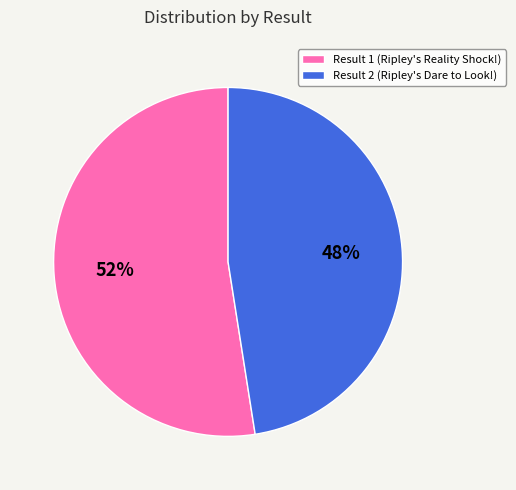

Which slice is the largest?

Result 1 (Ripley's Reality Shock!)